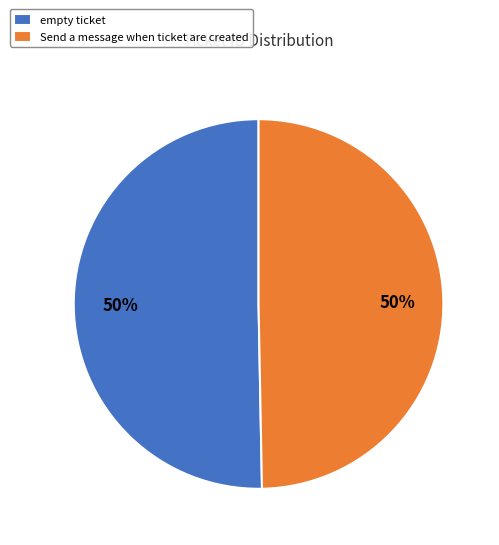

To the nearest percent, what is the combined percentage of empty ticket and Send a message when ticket are created?

100%